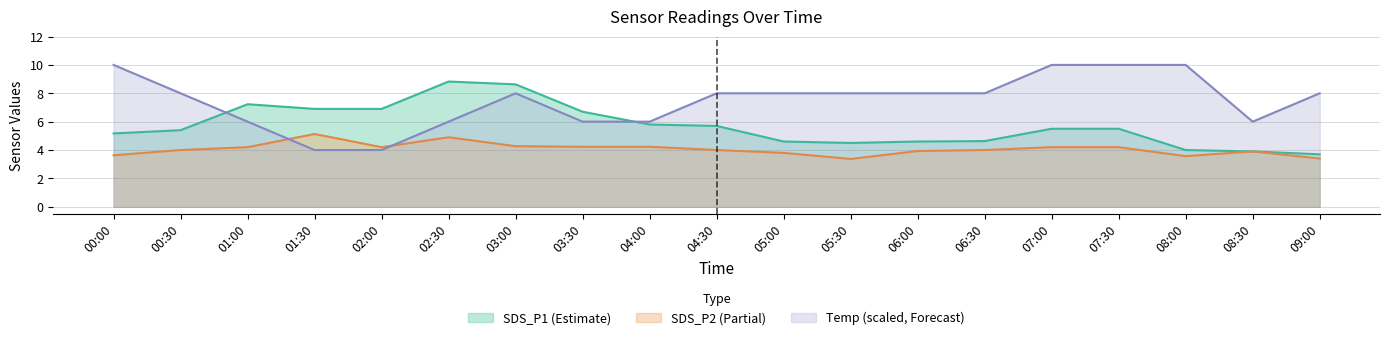

Which series changed the most between 02:30 and 05:30?

SDS_P1 (Estimate)